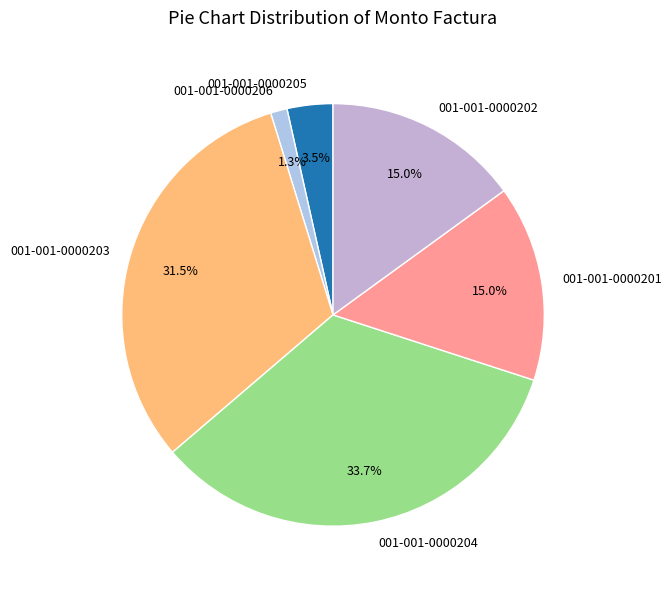

Which has a higher value, 001-001-0000204 or 001-001-0000206?

001-001-0000204